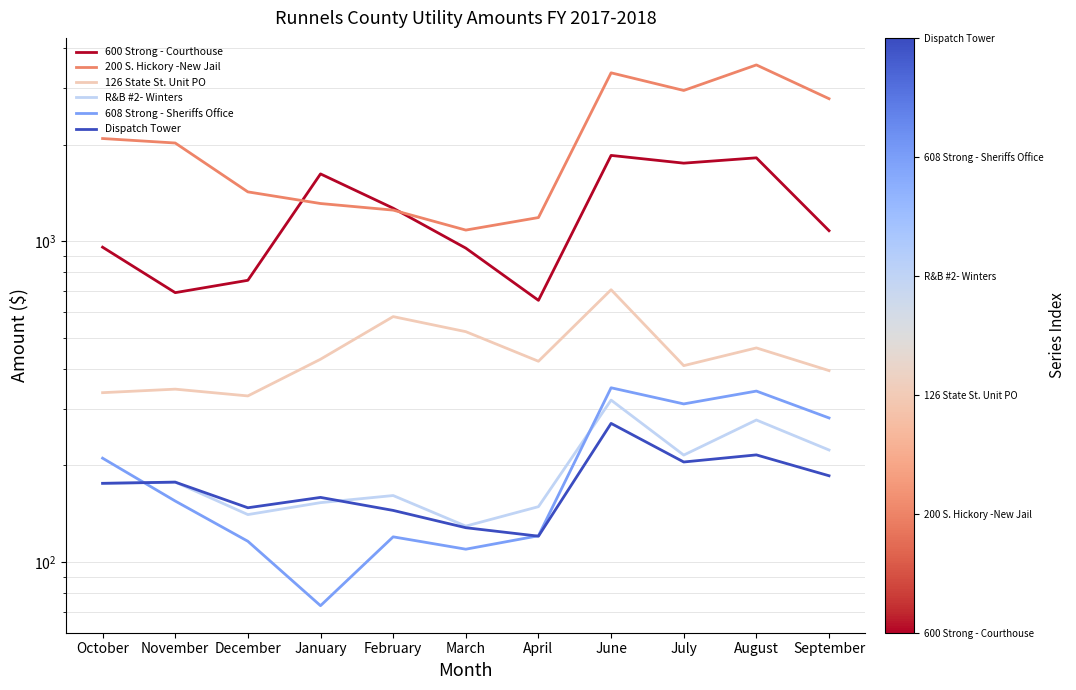

At which category is the sum across all series the highest?

June